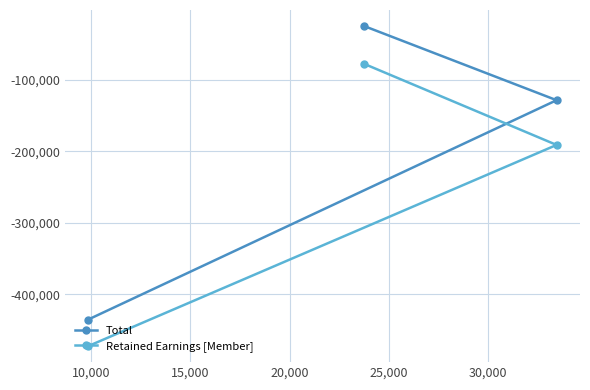

Rank the series by their average value, from highest to lowest.

Total, Retained Earnings [Member]